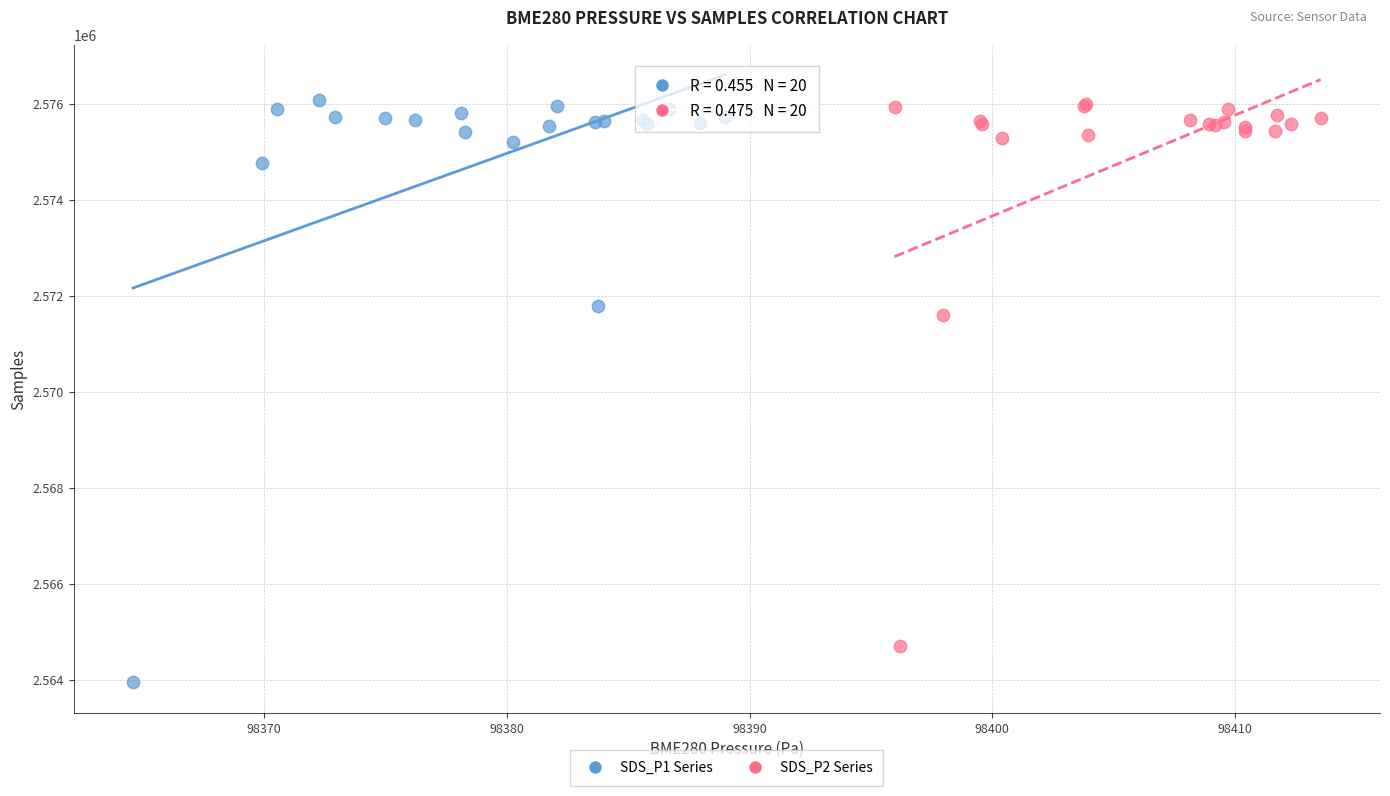

Which series has the largest Y range (max minus min)?

SDS_P1 Series